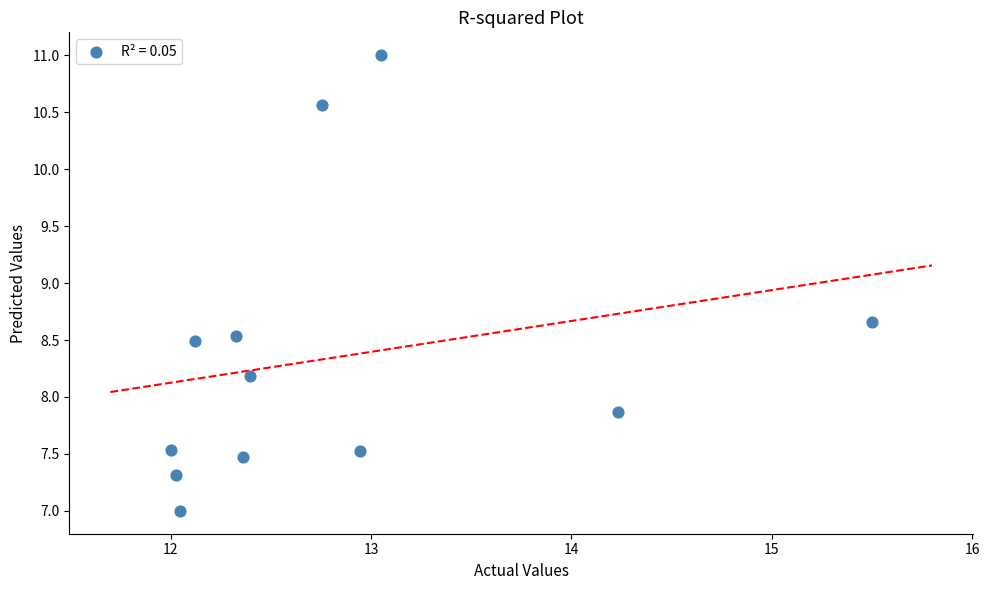

What is the average X value?

12.8